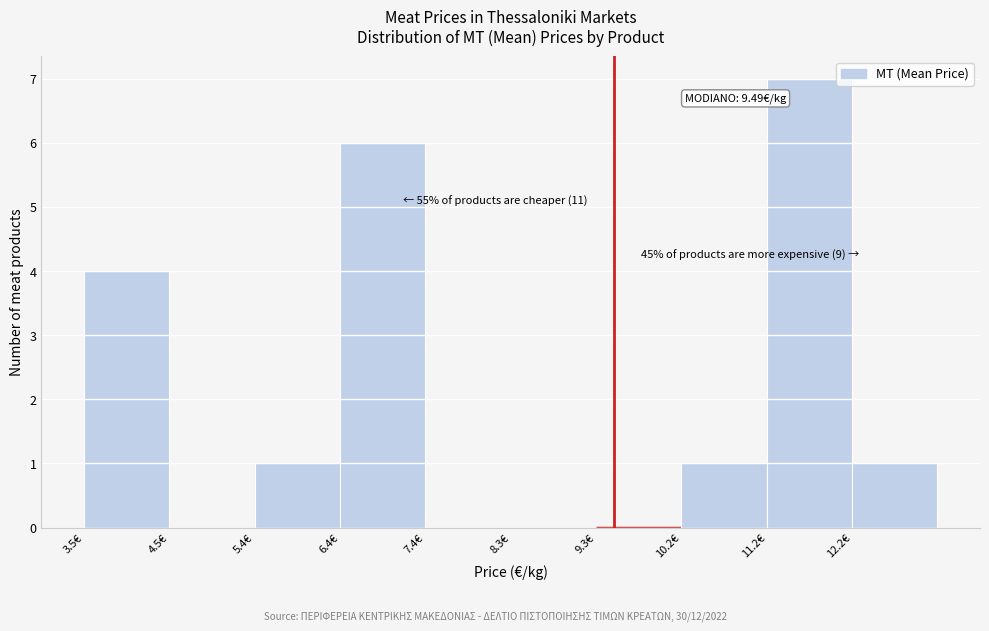

Over which range of the x-axis is the bar tallest?

11.2 to 12.2